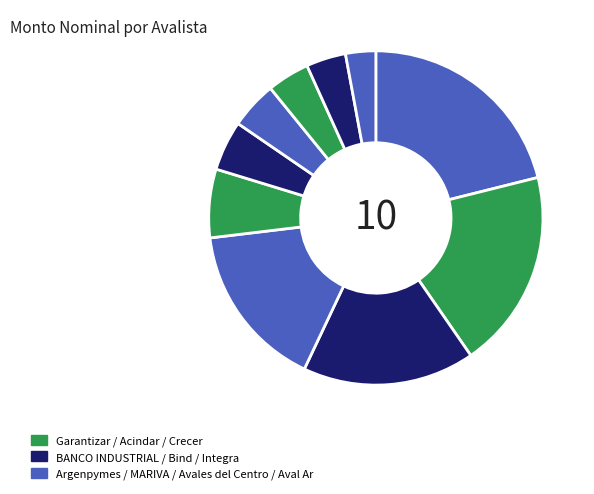

How many slices are in this pie chart?

10